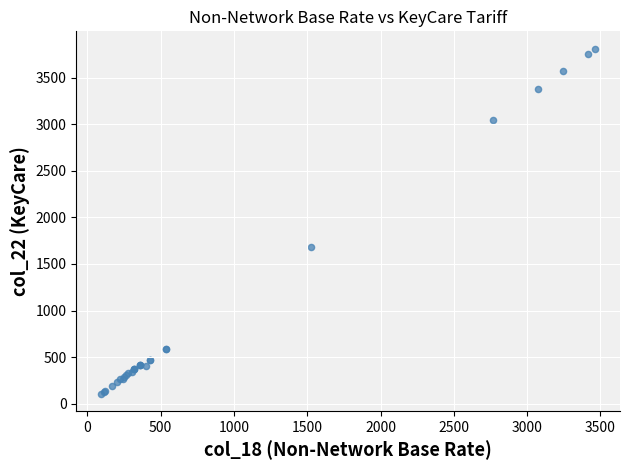

What Y value in the scatter plot is closest to 1959?

1677.2